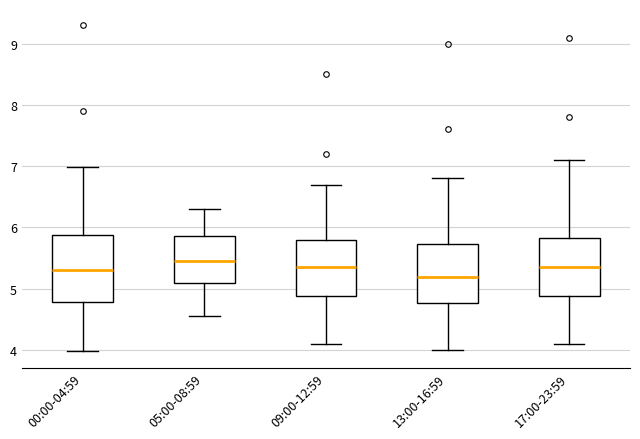

Reading left to right, transcribe this box plot: for each box, give where its median line is, the range the box spans, and where its two whiskers end, as read against the y-axis. The values are not printed on the chart, so give them approximately, as read against the axis.

00:00-04:59: median 5.3, box 4.8 to 5.9, whiskers 4.0 to 7.0
05:00-08:59: median 5.5, box 5.1 to 5.9, whiskers 4.6 to 6.3
09:00-12:59: median 5.4, box 4.9 to 5.8, whiskers 4.1 to 6.7
13:00-16:59: median 5.2, box 4.8 to 5.7, whiskers 4.0 to 6.8
17:00-23:59: median 5.4, box 4.9 to 5.8, whiskers 4.1 to 7.1